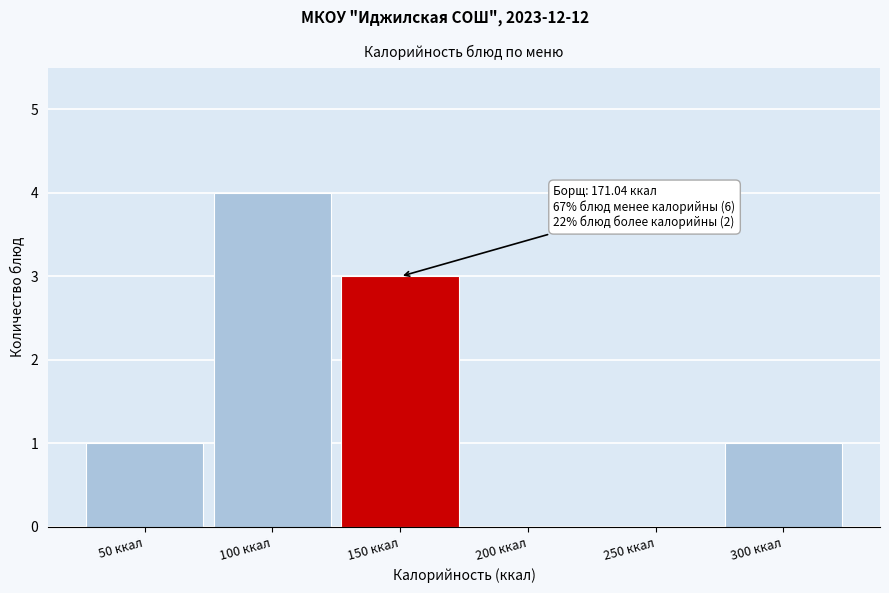

Reading left to right, extract all data points from this chart.

50 ккал=1	100 ккал=4	150 ккал=3	200 ккал=0	250 ккал=0	300 ккал=1